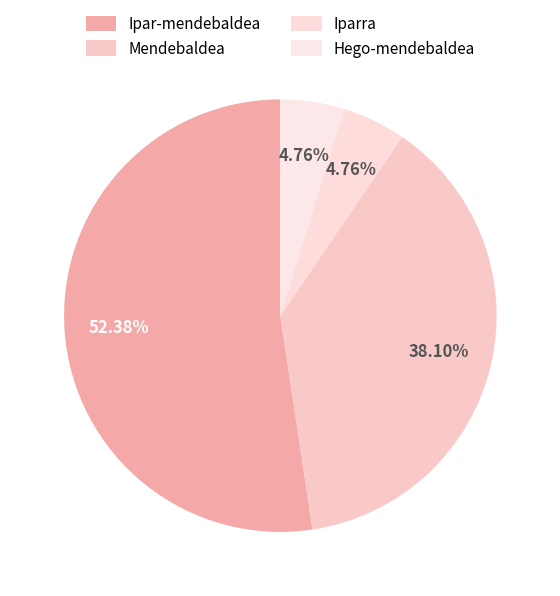

Rank the categories by value from highest to lowest.

Ipar-mendebaldea, Mendebaldea, Iparra, Hego-mendebaldea